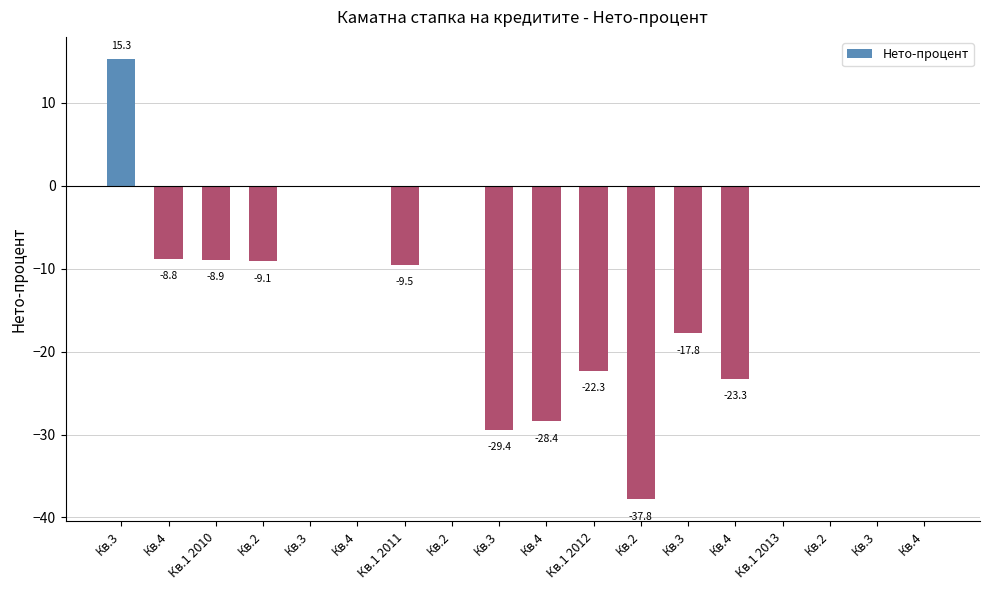

List the labels in order of value, smallest first.

Кв.2, Кв.3, Кв.4, Кв.4, Кв.1 2012, Кв.3, Кв.1 2011, Кв.2, Кв.1 2010, Кв.4, Кв.3, Кв.4, Кв.2, Кв.1 2013, Кв.2, Кв.3, Кв.4, Кв.3